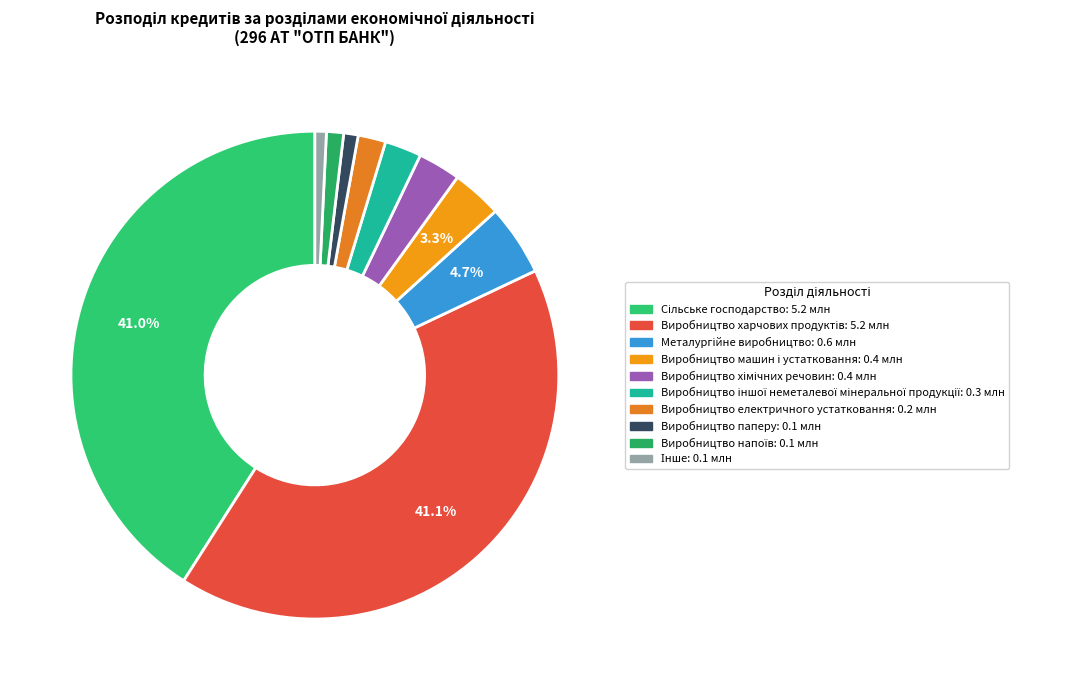

Does Сільське господарство account for over 50% of the chart?

No